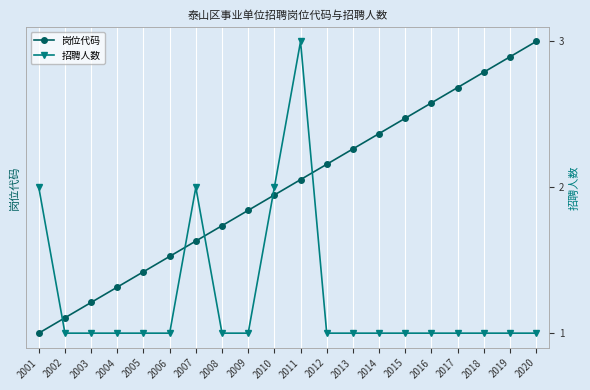

What is the approximate value of 岗位代码 at 2020, to the nearest 10?

2020